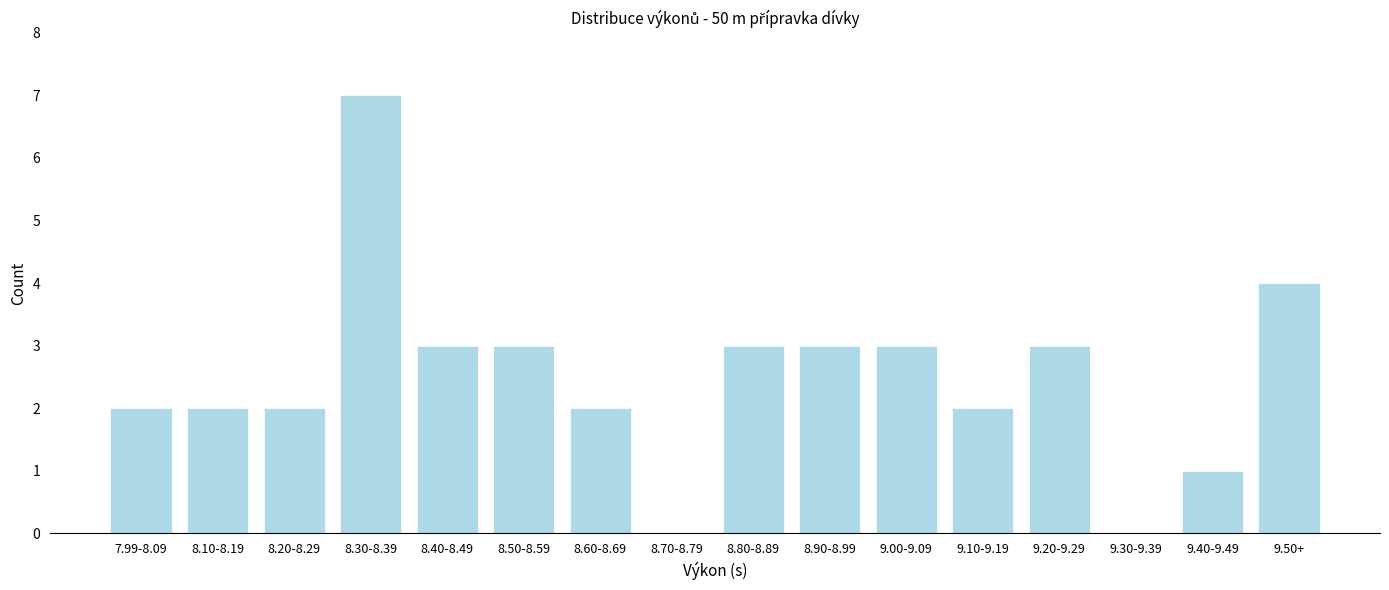

Reading left to right, what are all the values shown in this chart?

7.99-8.09=2	8.10-8.19=2	8.20-8.29=2	8.30-8.39=7	8.40-8.49=3	8.50-8.59=3	8.60-8.69=2	8.70-8.79=0	8.80-8.89=3	8.90-8.99=3	9.00-9.09=3	9.10-9.19=2	9.20-9.29=3	9.30-9.39=0	9.40-9.49=1	9.50+=4